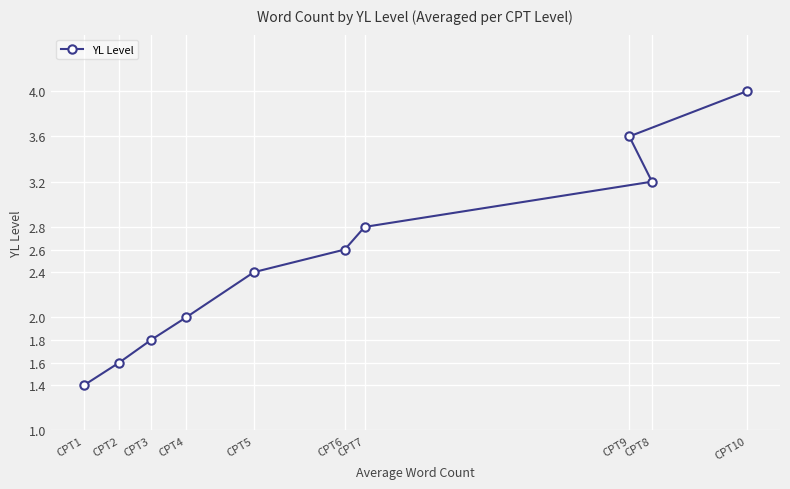

Where does the data first go above 2?

CPT5